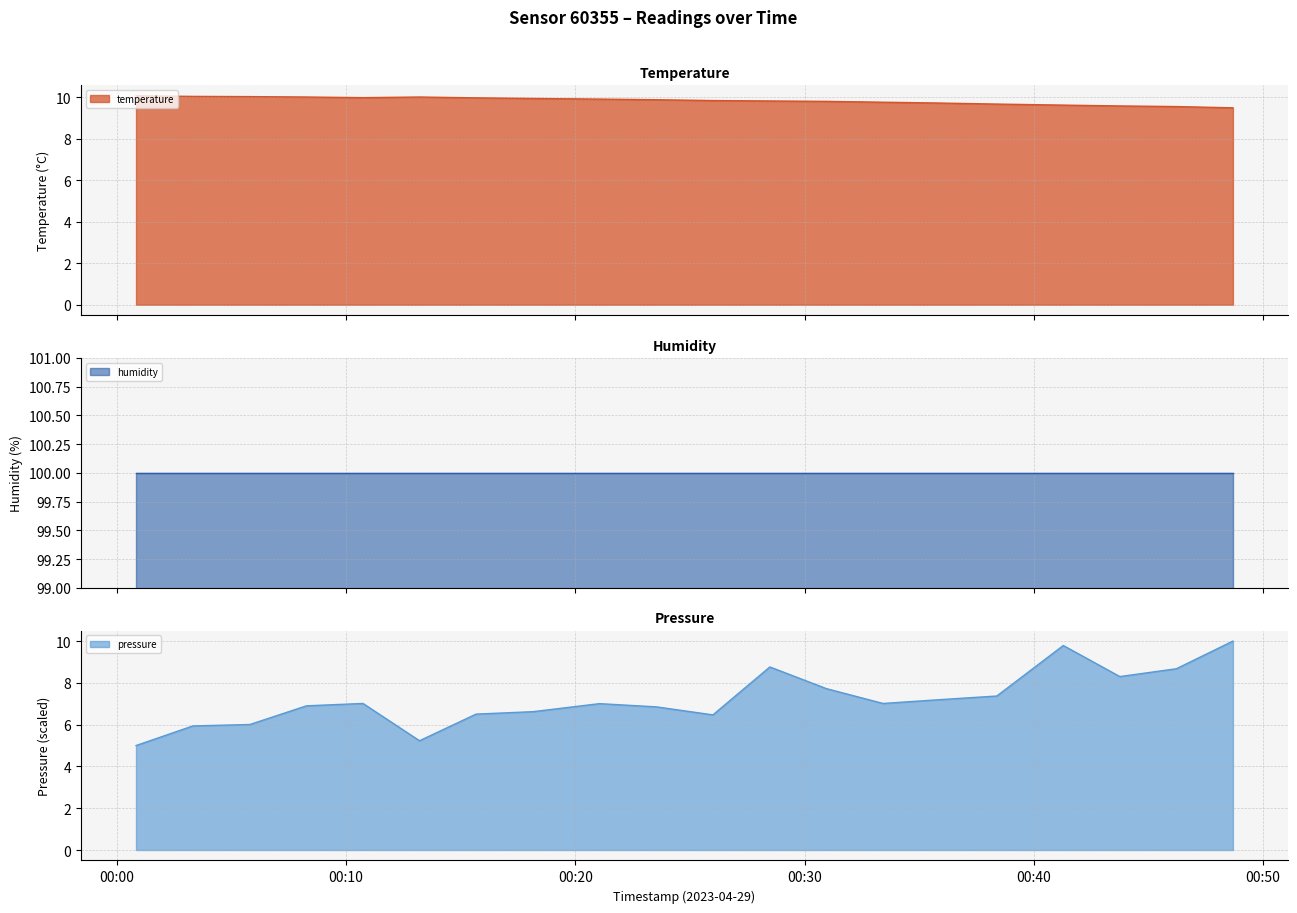

Which series has the largest range (max minus min)?

pressure_norm